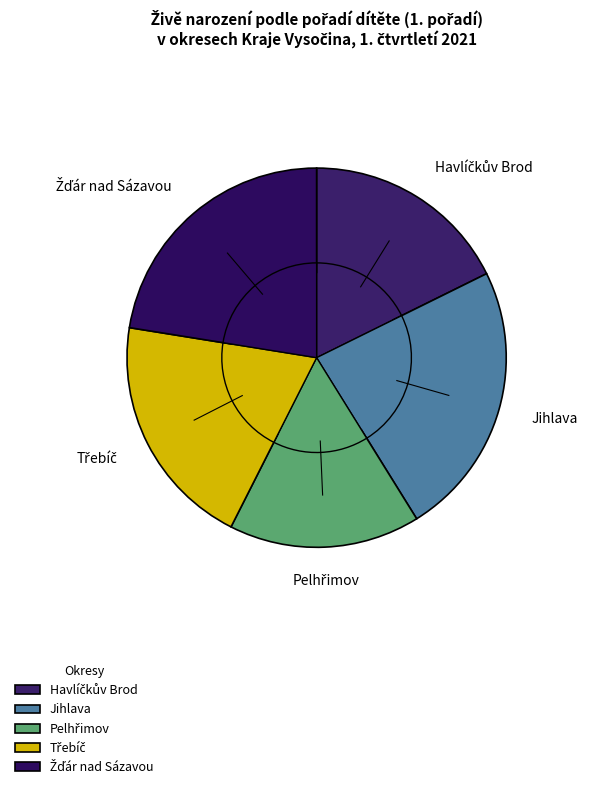

Count the number of slices in the pie.

5